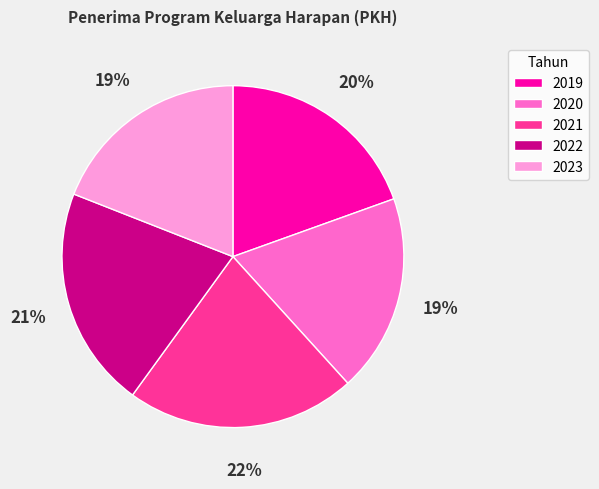

What is the ratio of the value at 2021 to the value at 2022?

1.0